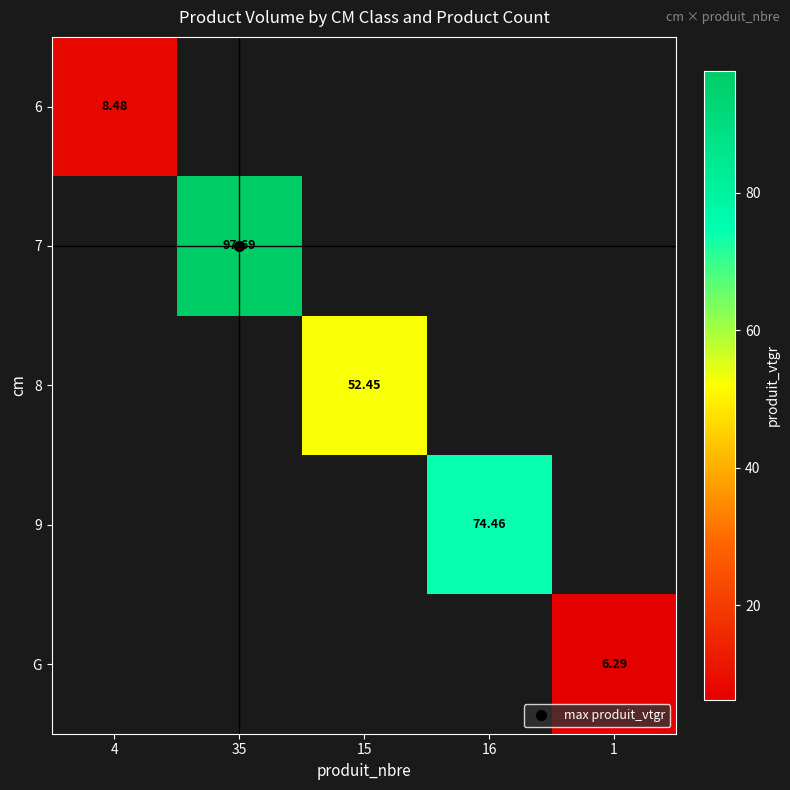

Which label corresponds to the smallest value in the chart?

1